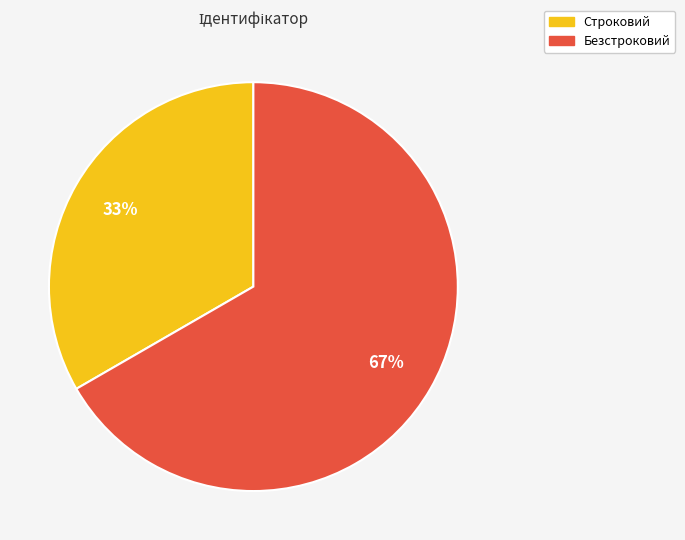

Count the number of slices in the pie.

2